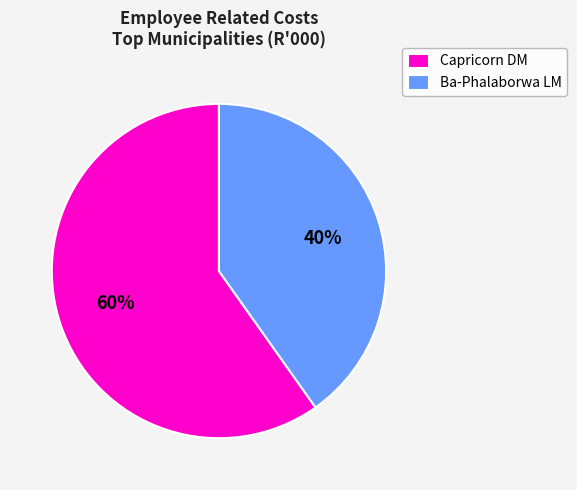

To the nearest percent, what is the difference between the largest and smallest slice percentages?

20%